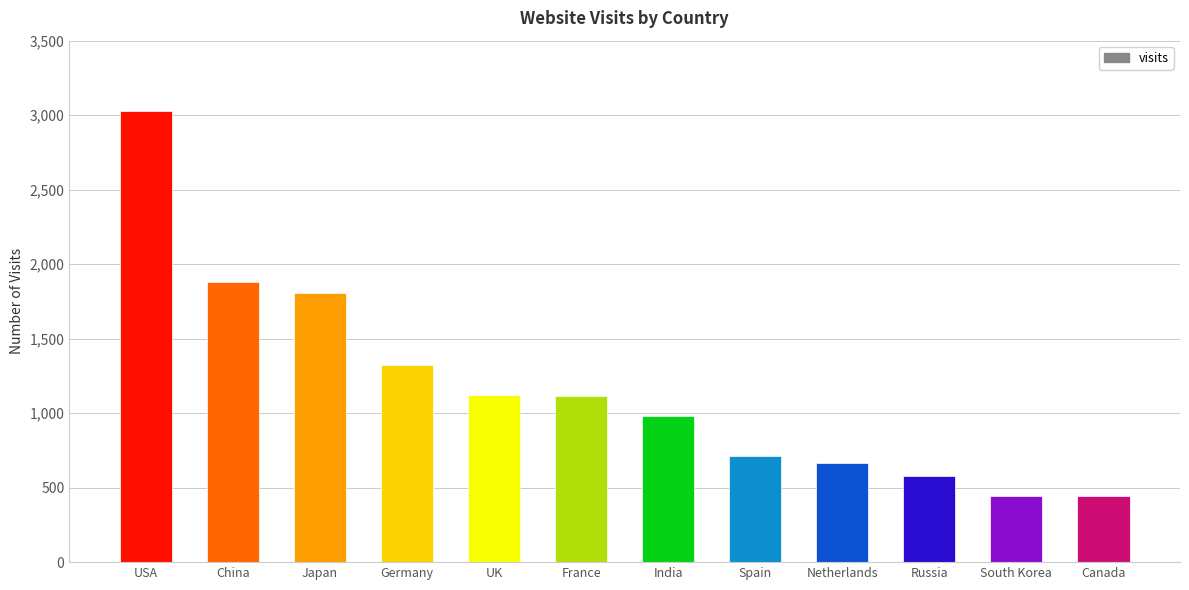

How many categories are shown in the chart?

12